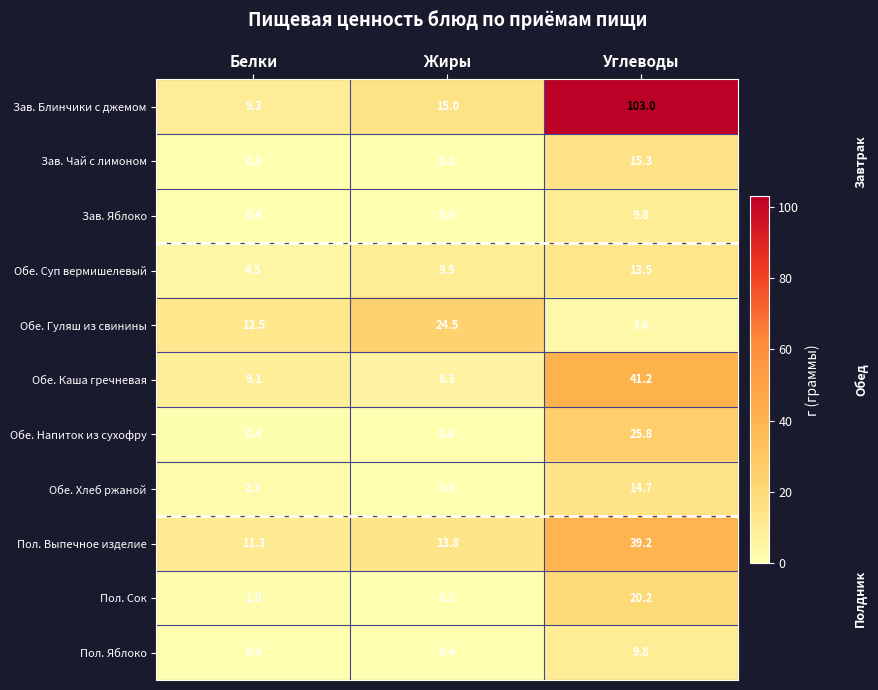

List the labels in order of Обе. Суп вермишелевый value, largest first.

Углеводы, Жиры, Белки